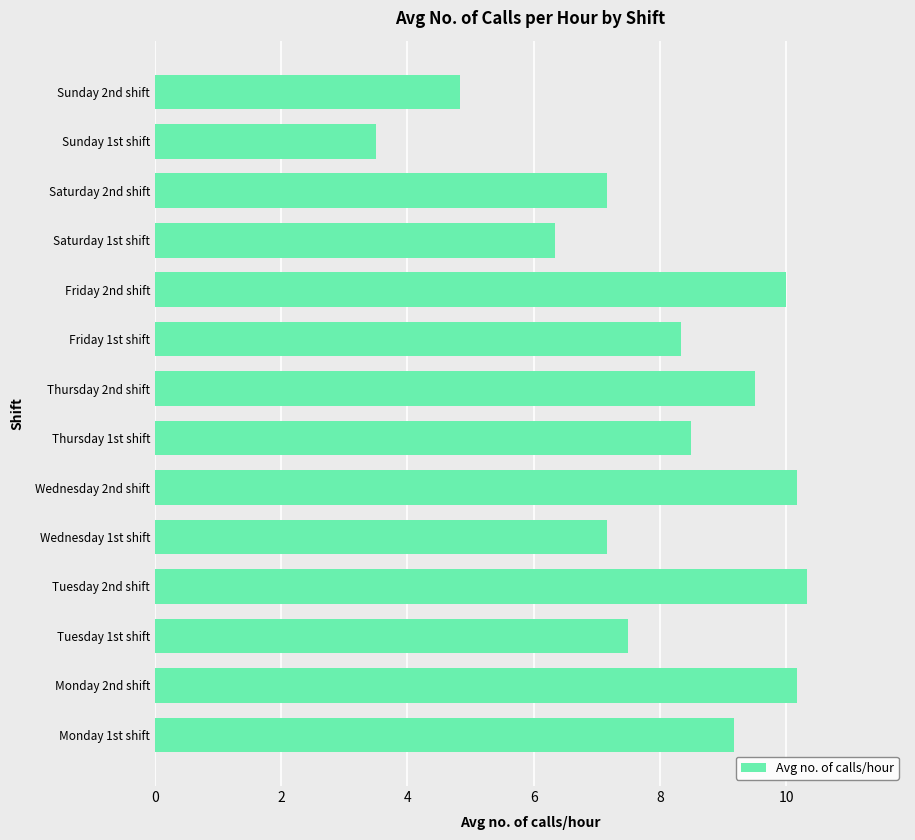

What is the greatest value displayed?

10.3